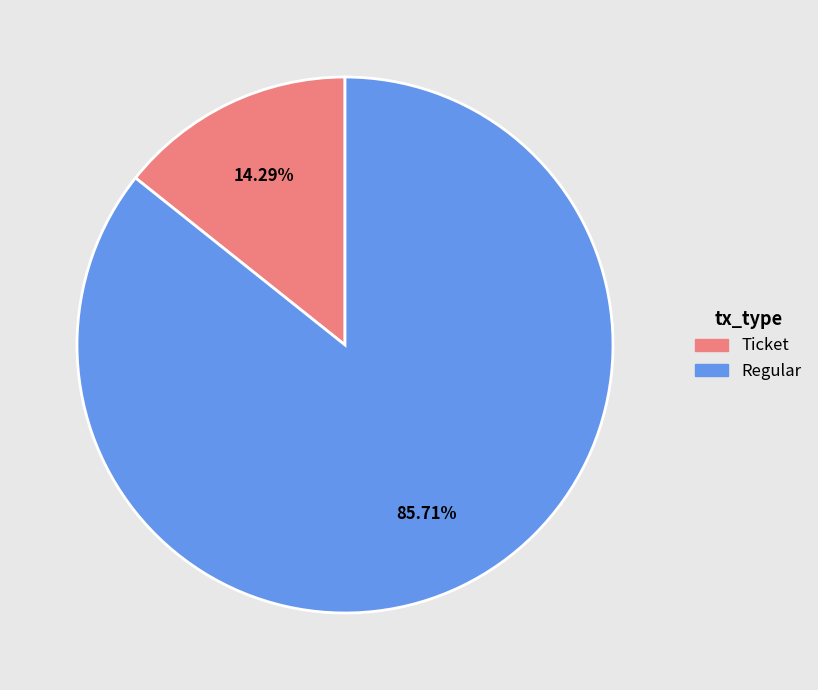

Is there any slice that represents more than half of the pie?

Yes